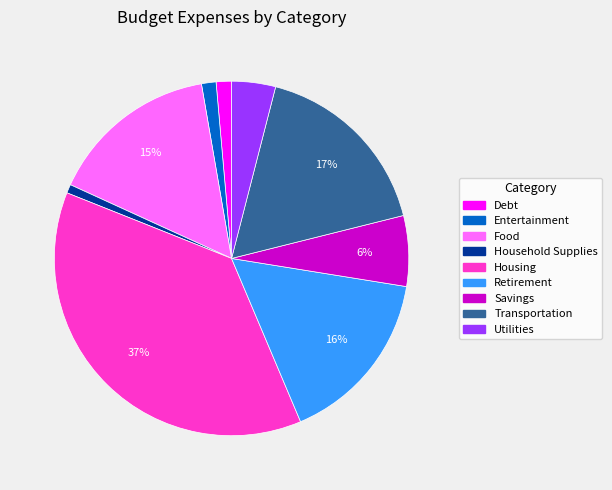

Count the number of slices in the pie.

9